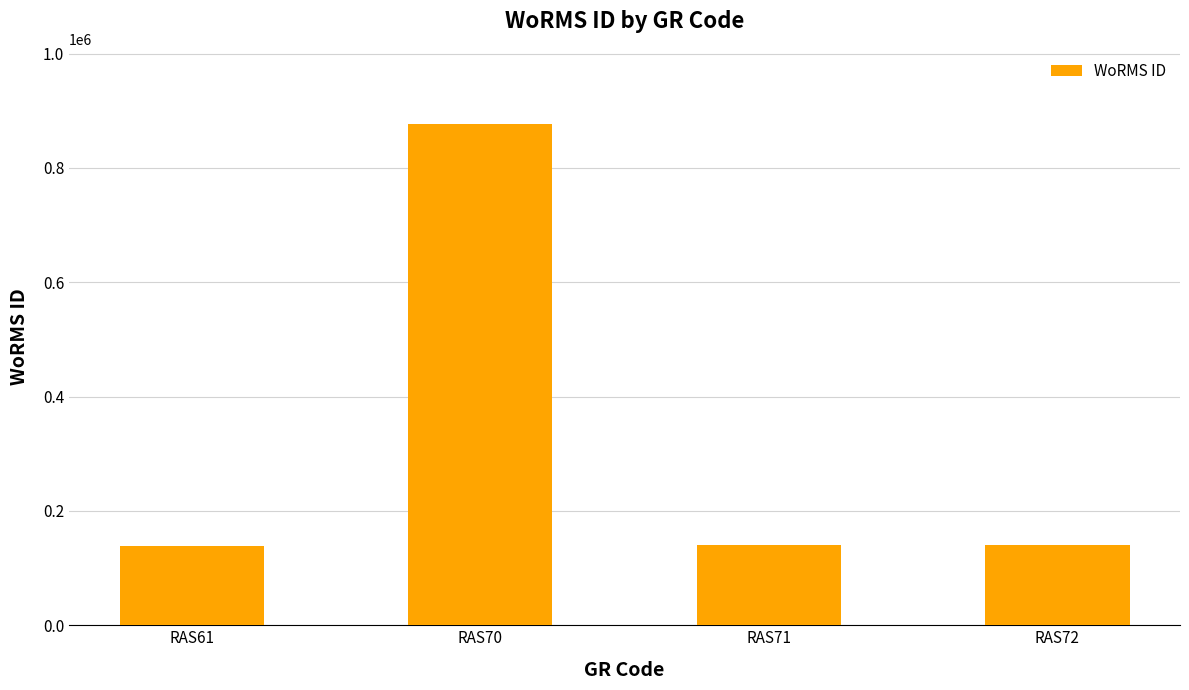

What is the average value?

324127